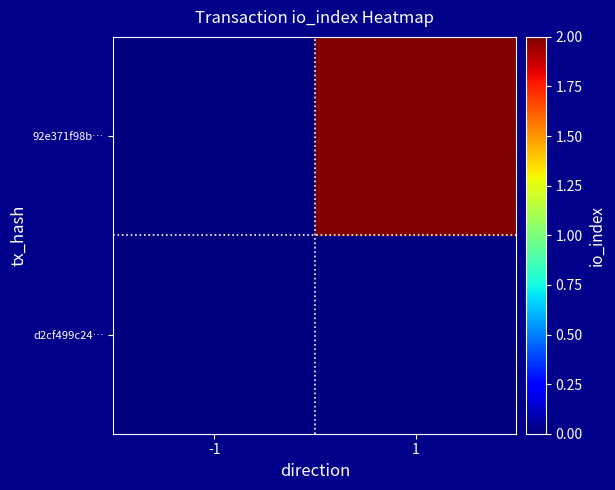

Rank the series by their maximum value, from lowest to highest.

d2cf499c24…, 92e371f98b…